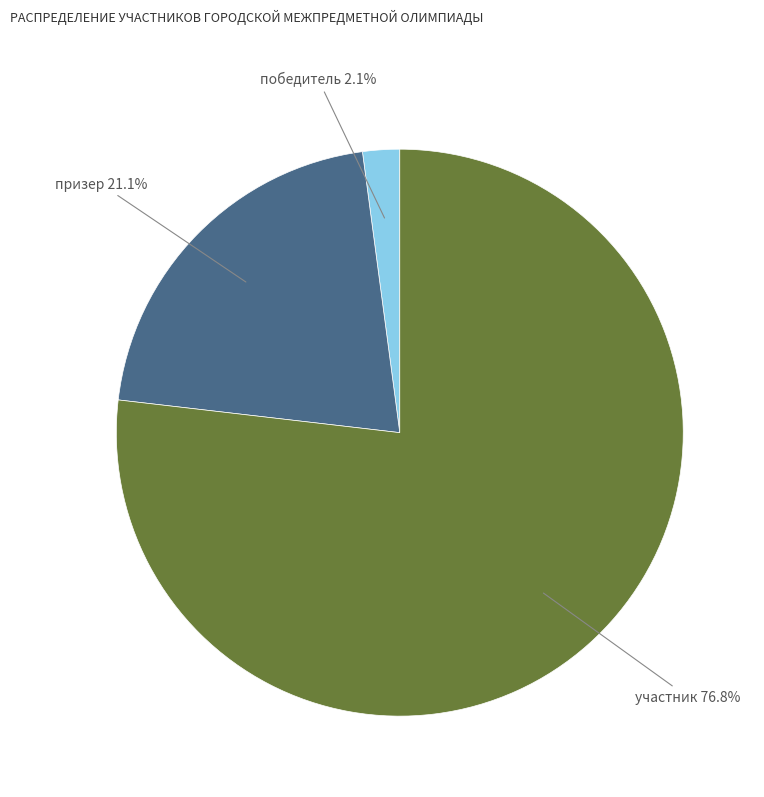

To the nearest percent, what is the combined percentage of победитель and участник?

79%